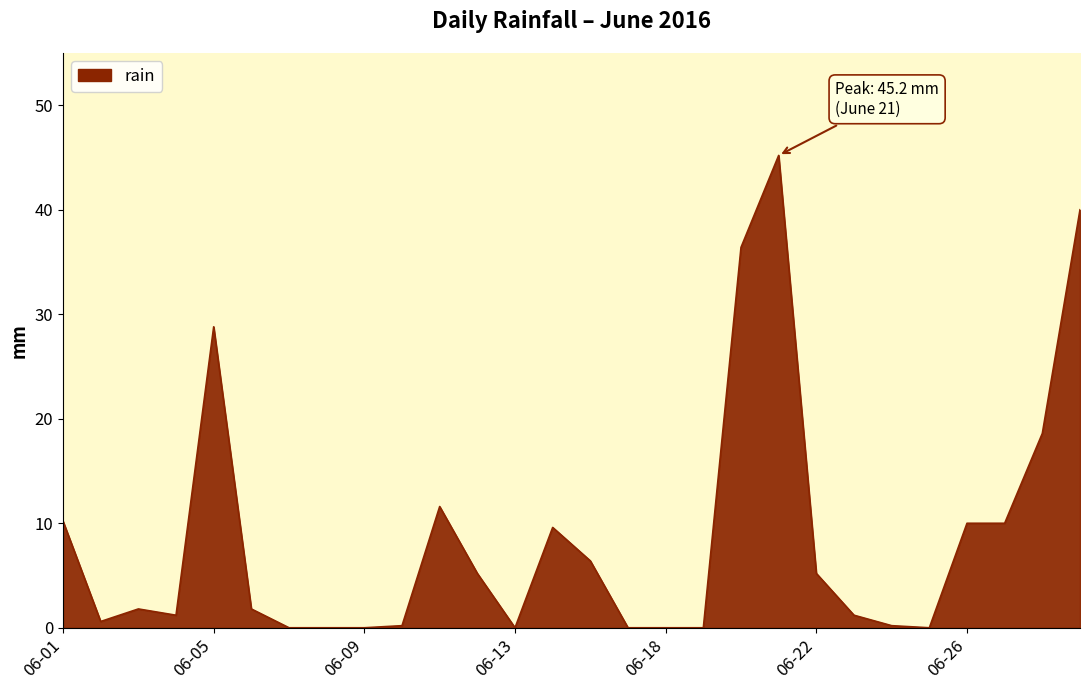

List the labels in order of value, largest first.

2016-06-21, 2016-06-30, 2016-06-20, 2016-06-05, 2016-06-28, 2016-06-11, 2016-06-01, 2016-06-26, 2016-06-27, 2016-06-14, 2016-06-15, 2016-06-12, 2016-06-22, 2016-06-03, 2016-06-06, 2016-06-04, 2016-06-23, 2016-06-02, 2016-06-10, 2016-06-24, 2016-06-07, 2016-06-08, 2016-06-09, 2016-06-13, 2016-06-16, 2016-06-18, 2016-06-19, 2016-06-25